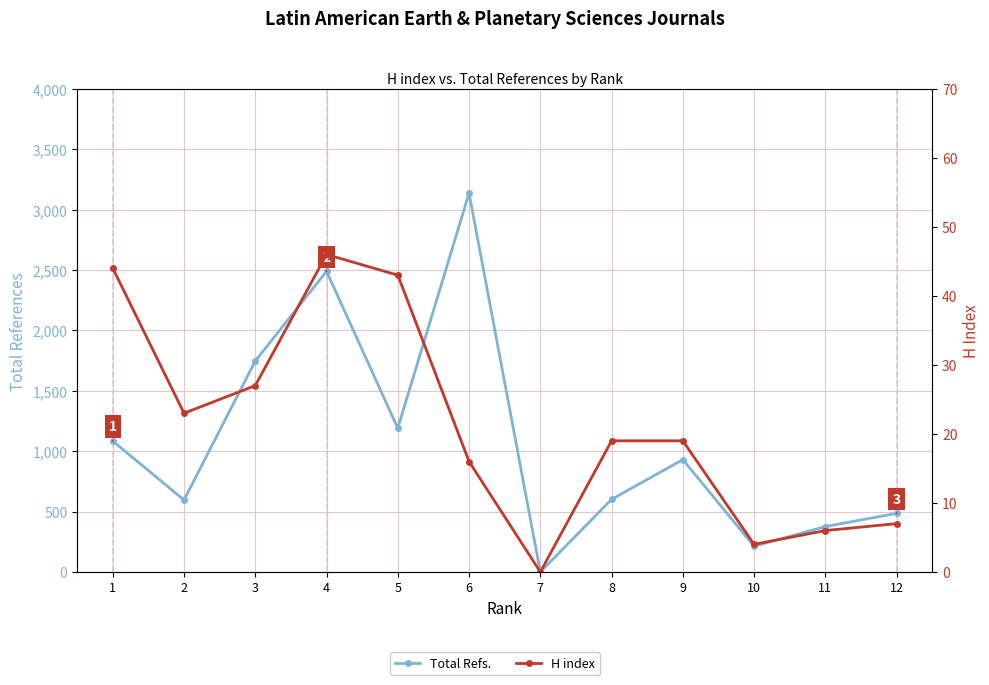

Reading right to left, extract all data points from this chart.

Total Refs.: 12=485	11=376	10=213	9=930	8=601	7=0	6=3137	5=1190	4=2489	3=1747	2=596	1=1083
H index: 12=7	11=6	10=4	9=19	8=19	7=0	6=16	5=43	4=46	3=27	2=23	1=44